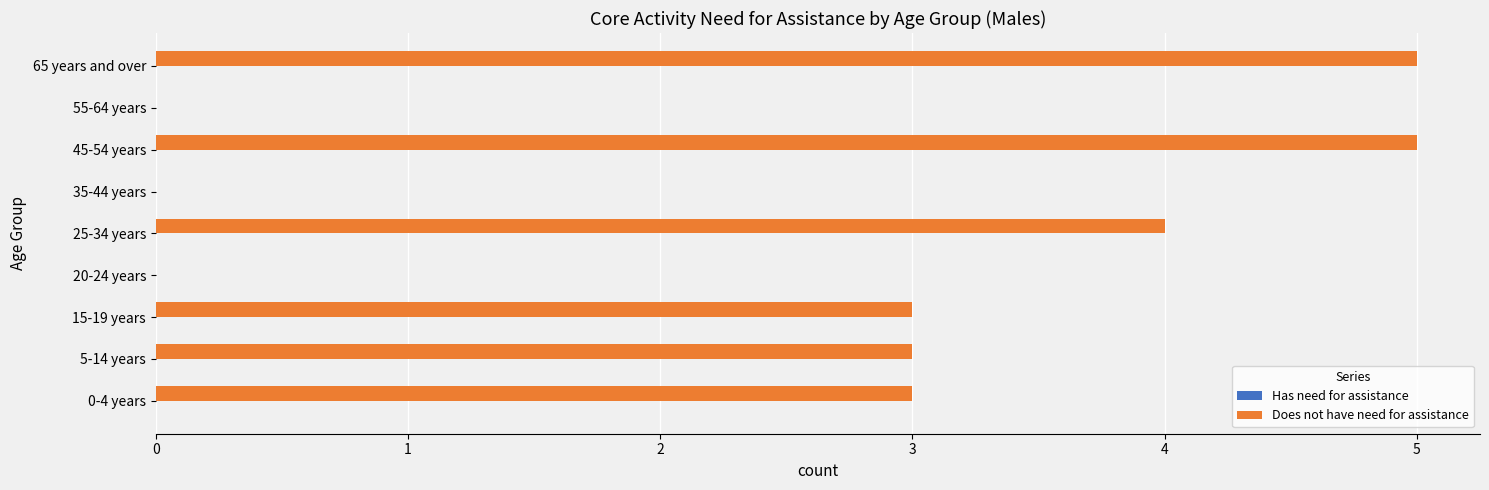

Is it true that the value at 15-19 years is 1?

False